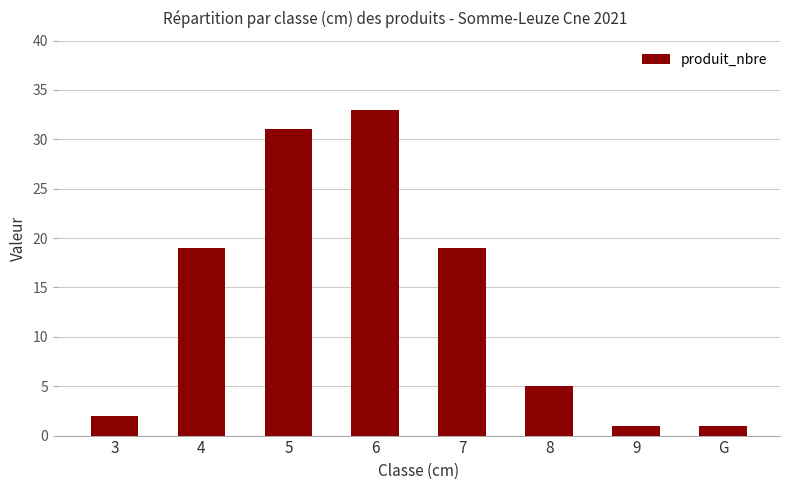

Is it true that the value at 7 is 19?

True